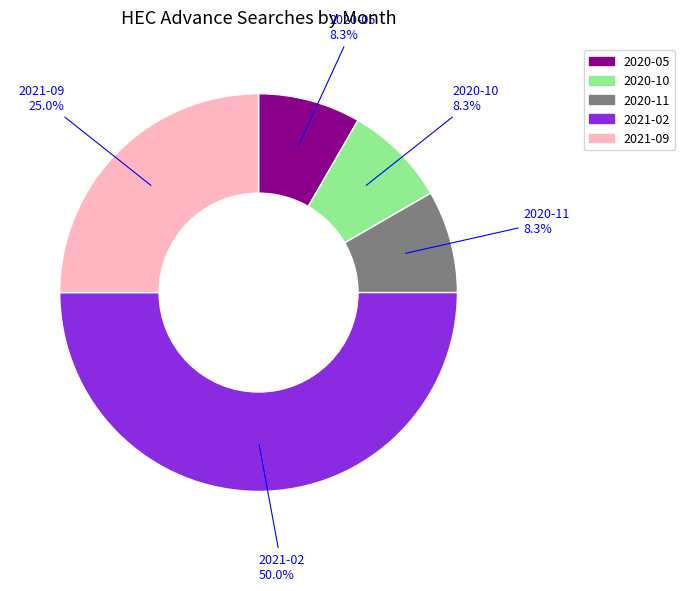

To the nearest percent, what portion does 2020-10 represent?

8%